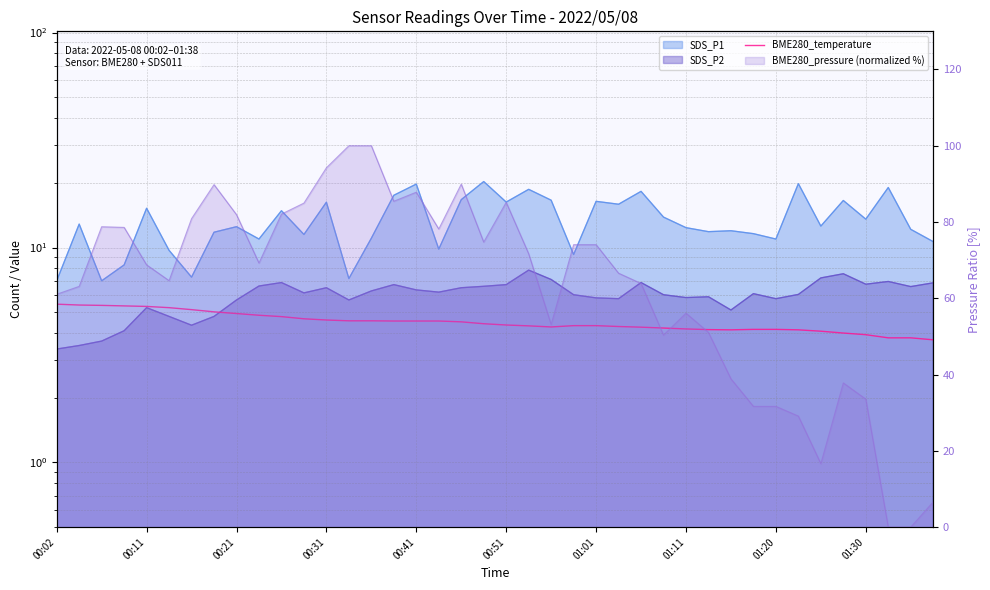

How many data points are above 4?

35